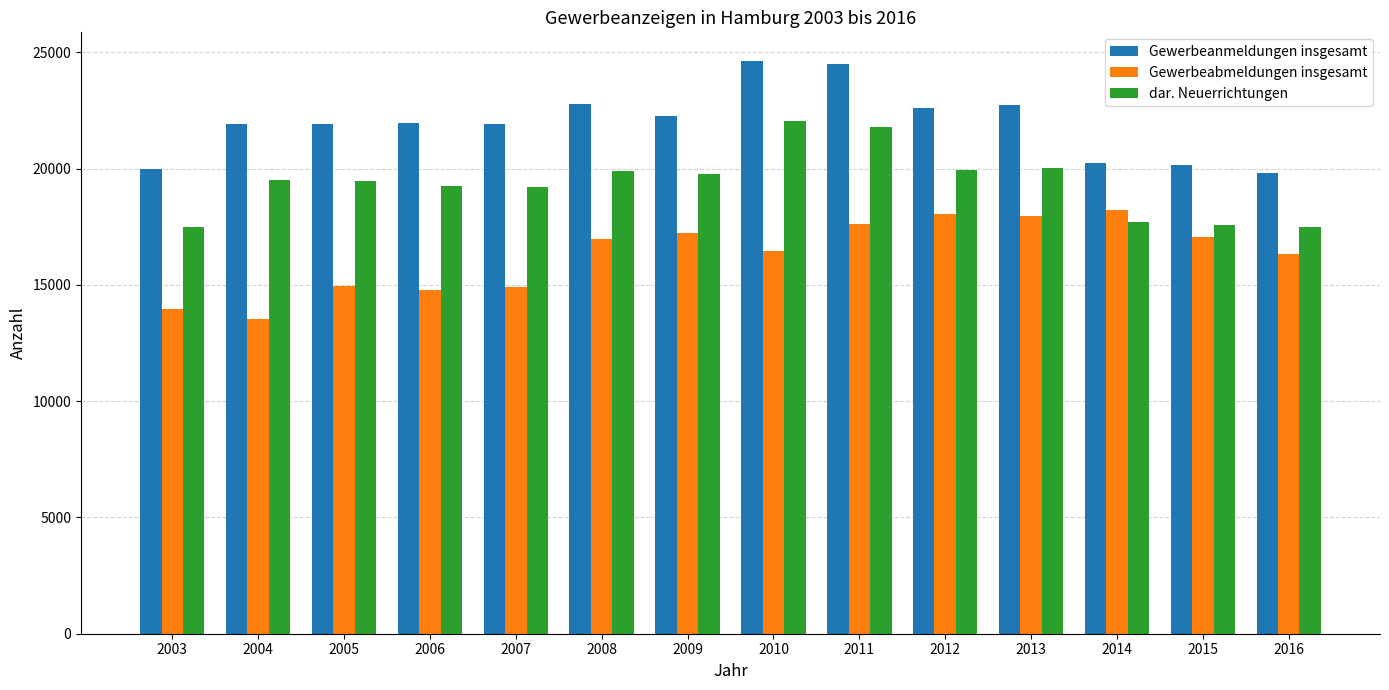

List the series in order of their peak value, lowest first.

Gewerbeabmeldungen insgesamt, dar. Neuerrichtungen, Gewerbeanmeldungen insgesamt